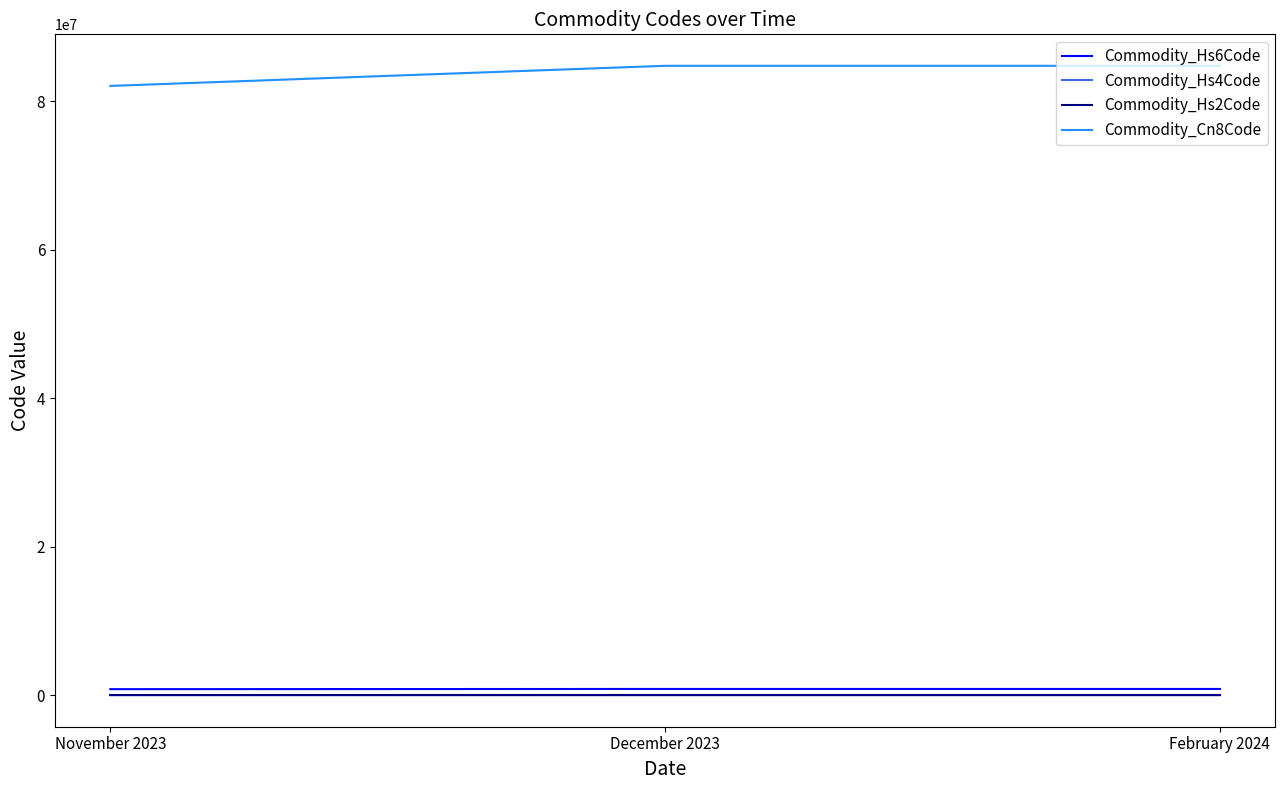

Which series has the largest total across all categories?

Commodity_Cn8Code